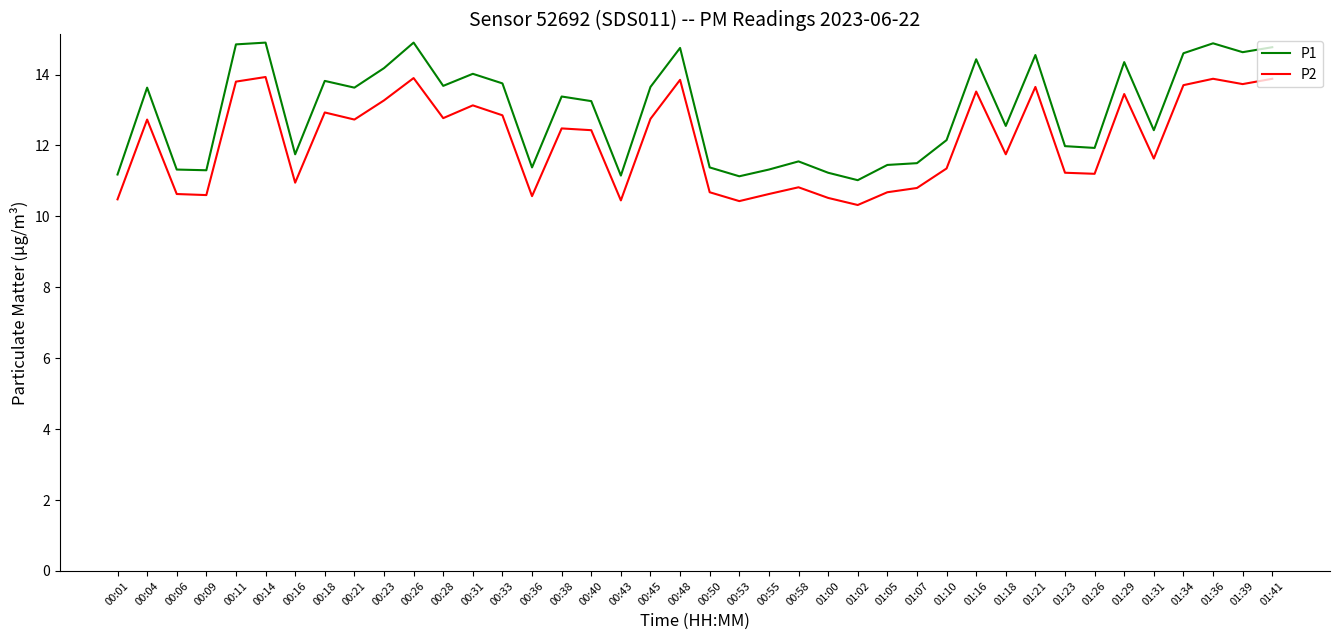

What is the spread (max minus min) of values at 00:04?

0.9